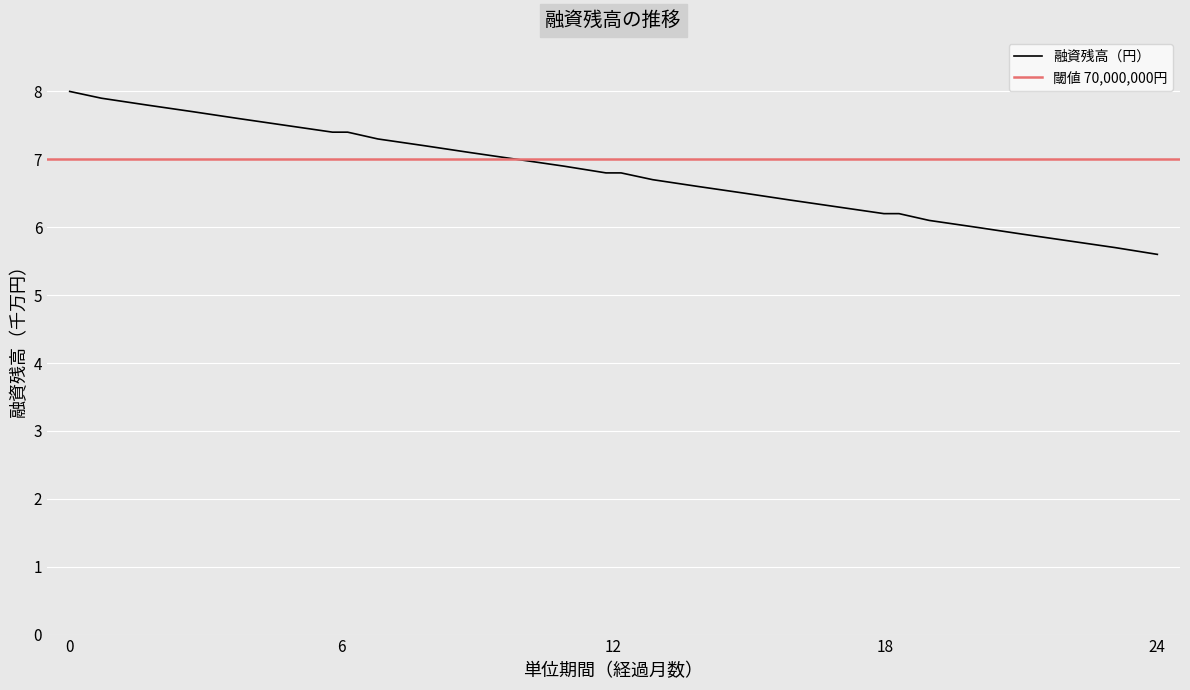

True or false: 融資残高（円） has a value of 8.0 at 0.

True